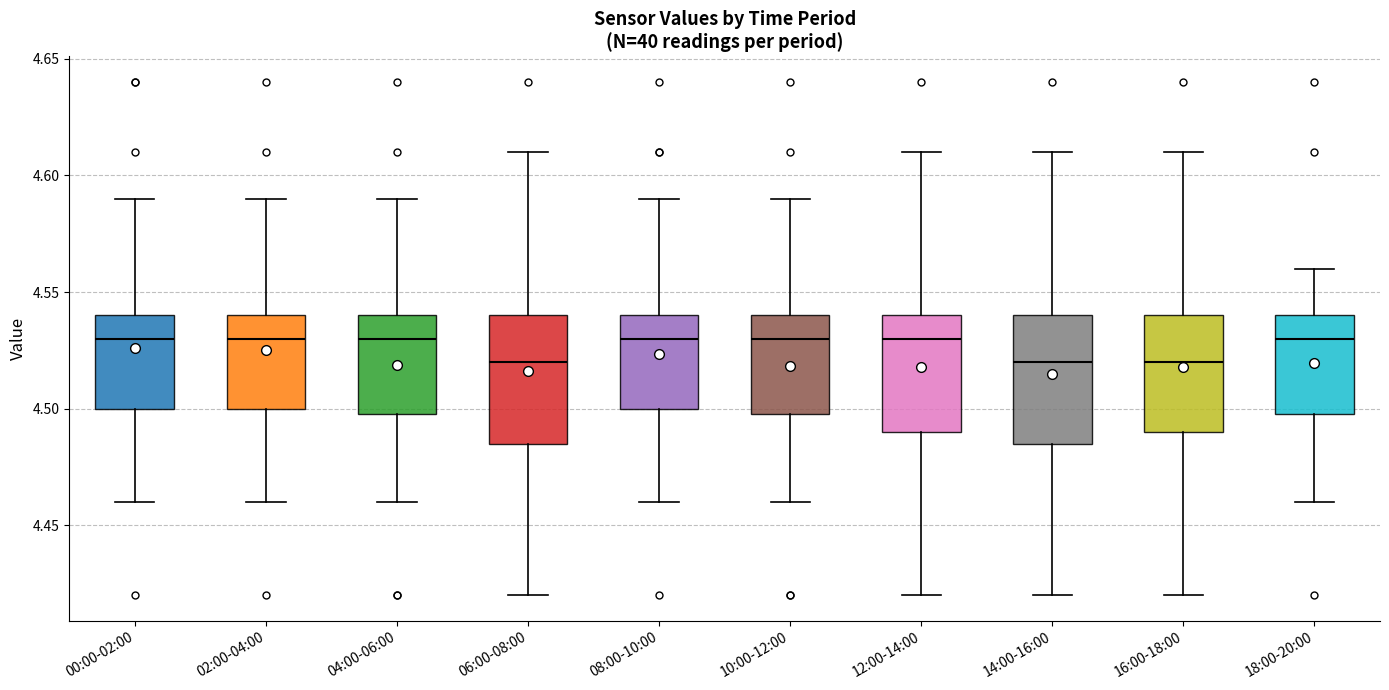

Where does the median line of the box for 04:00-06:00 sit on the y-axis? The values are not printed on the chart, so give them approximately, as read against the axis.

4.530